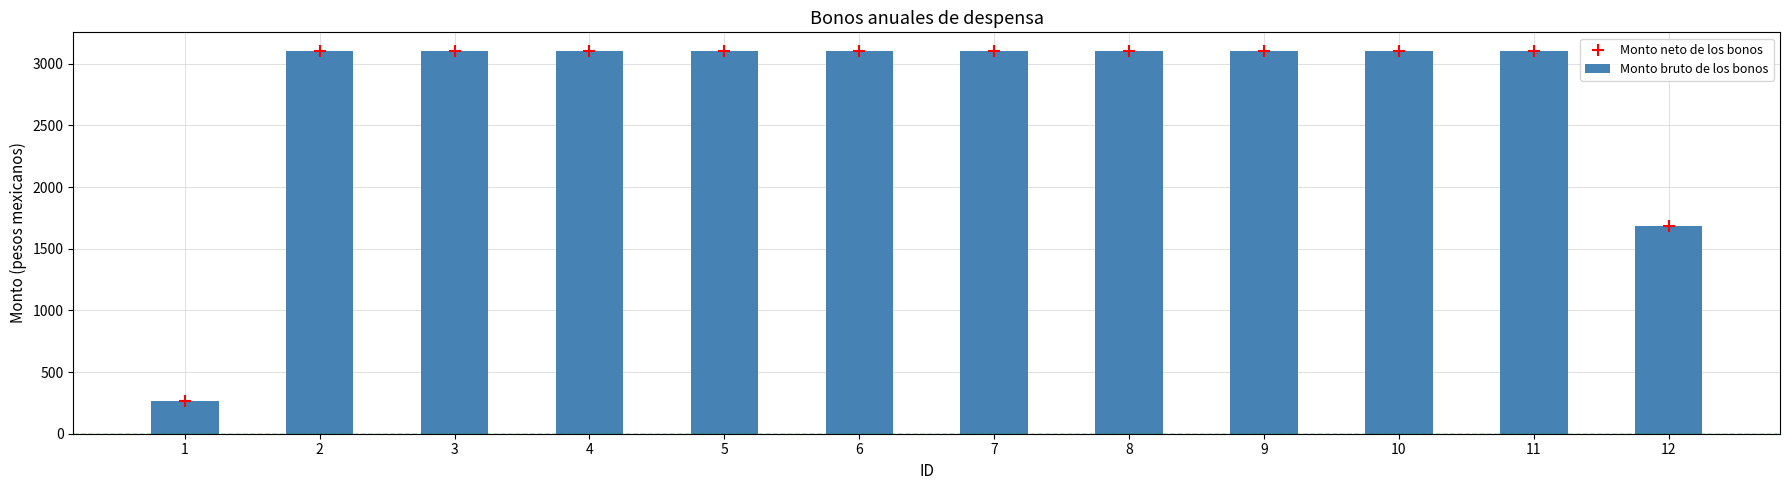

What is the total value across all series at 10?

6200.0